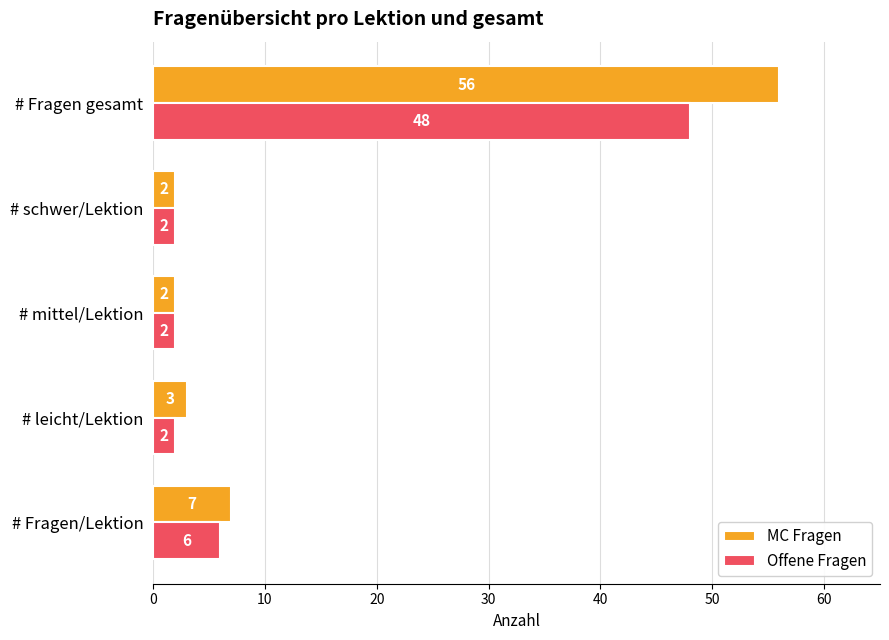

List the series in order of their peak value, highest first.

MC Fragen, Offene Fragen